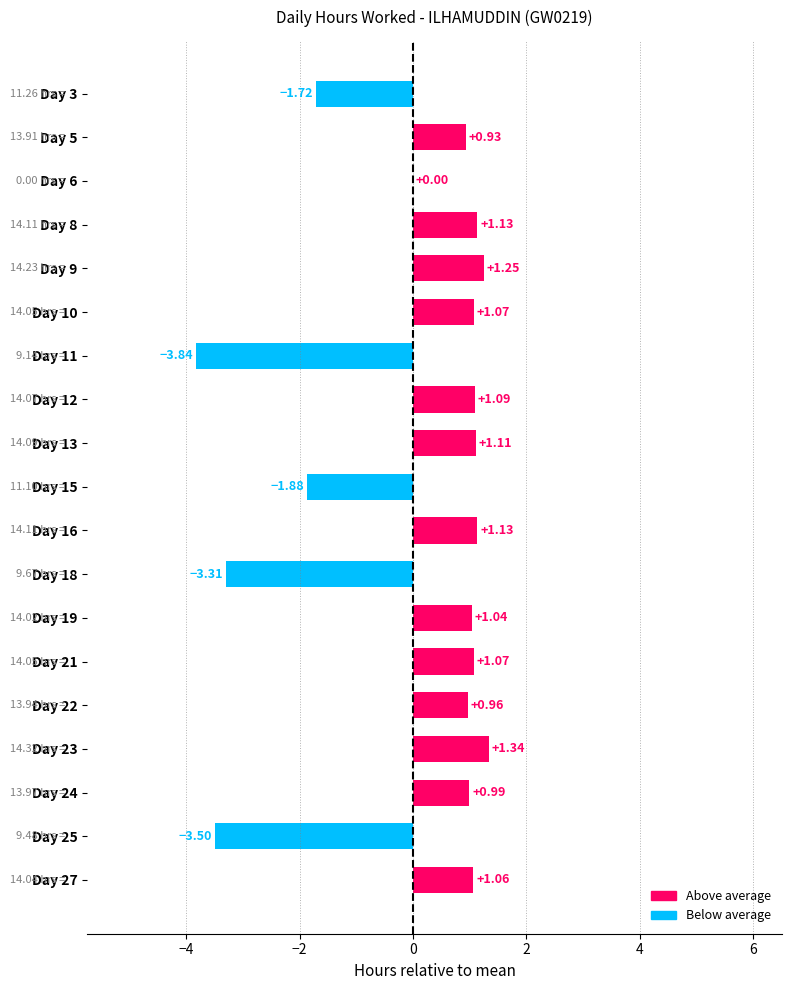

Approximately how many times larger is the value at Day 5 compared to Day 9?

0.7